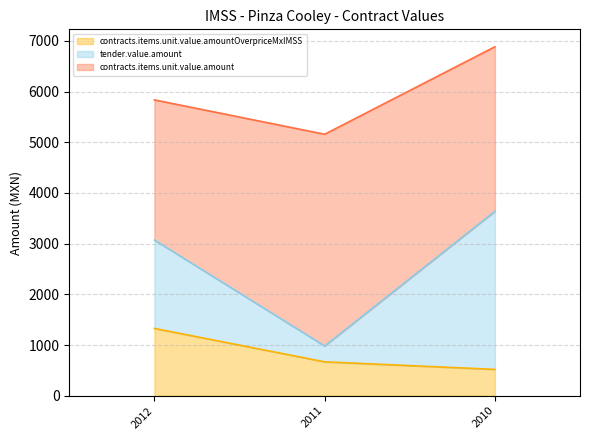

What is the total value across all series at 2010?

6884.6